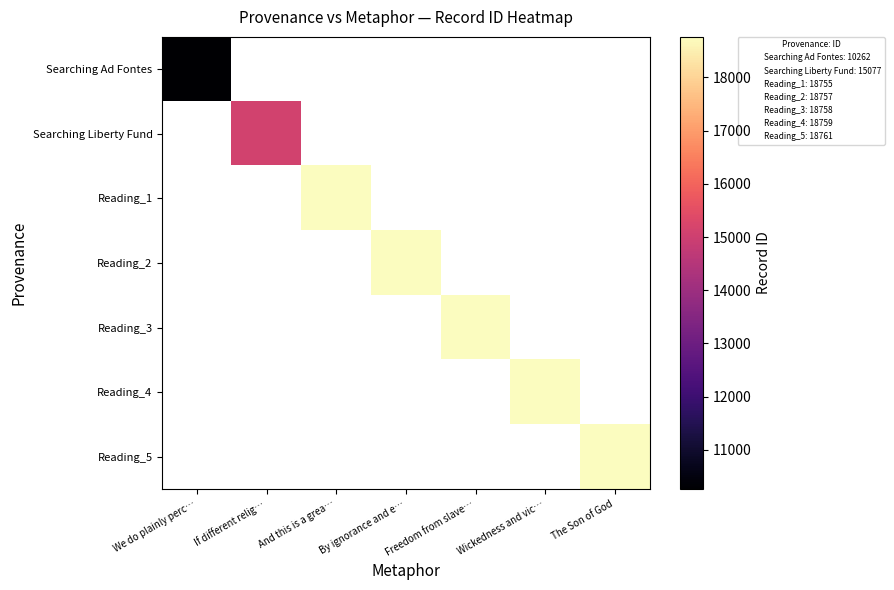

What is the minimum value shown in the chart?

10262.0